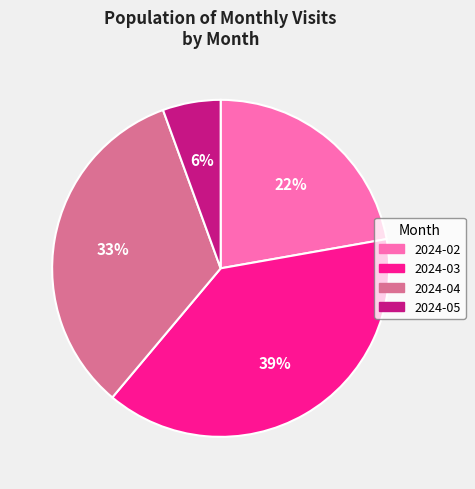

Between 2024-04 and 2024-03, which is larger?

2024-03